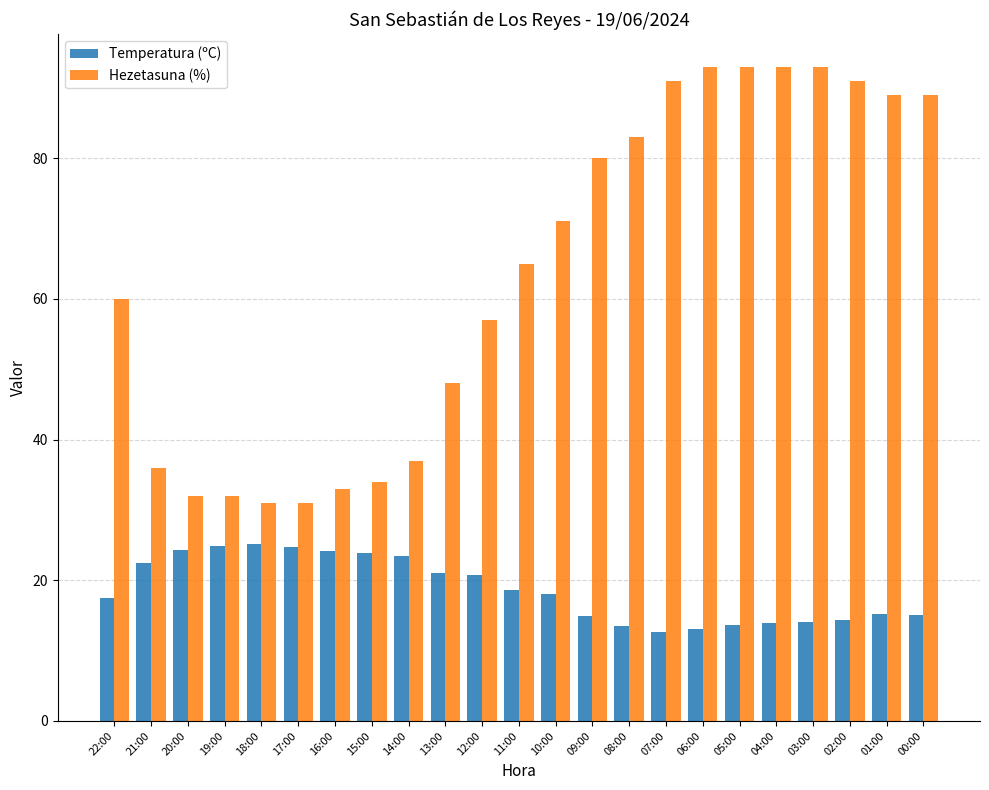

What is the approximate value of Temperatura (ºC) at 13:00?

21.0